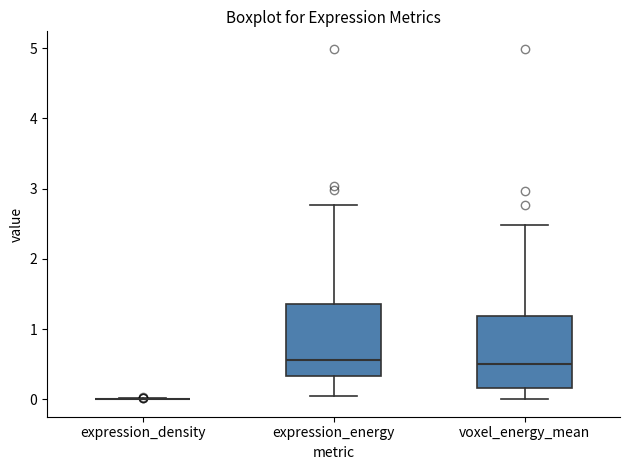

Where is the lower edge of the box for voxel_energy_mean on the y-axis? The values are not printed on the chart, so give them approximately, as read against the axis.

0.2